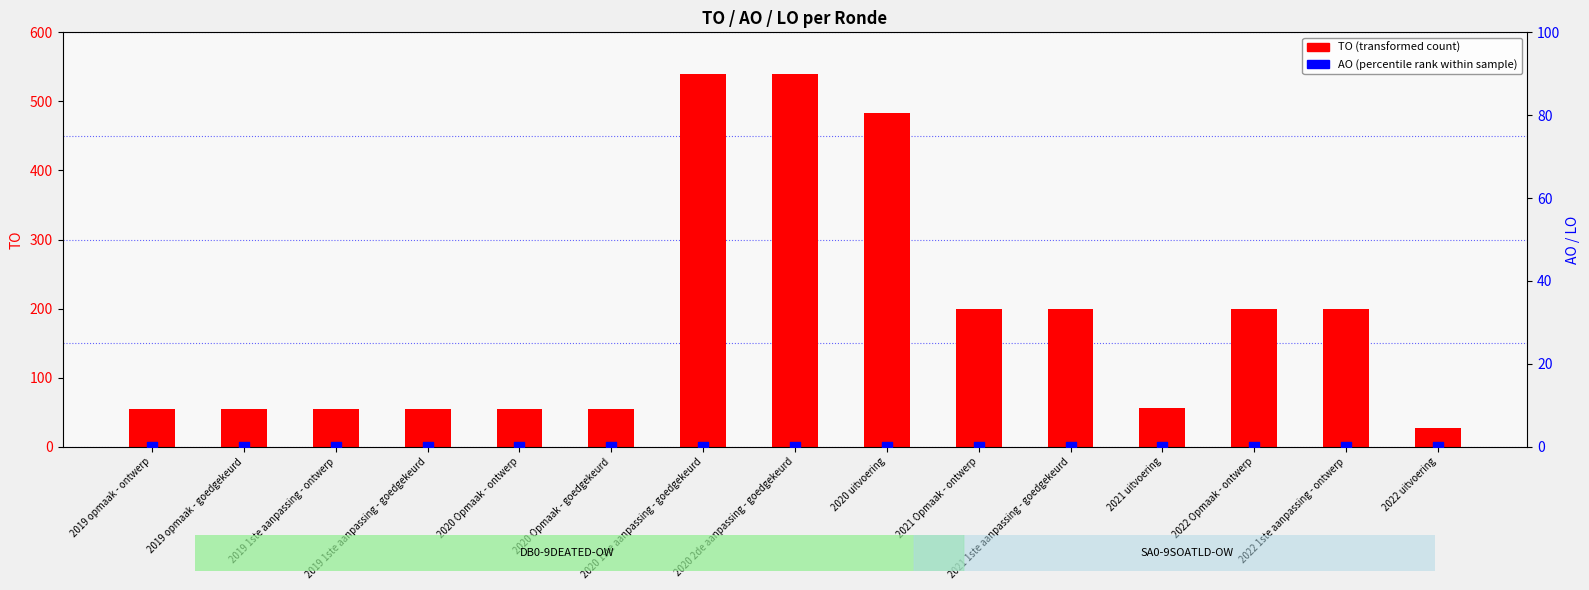

Which series has the largest total across all categories?

TO (transformed count)